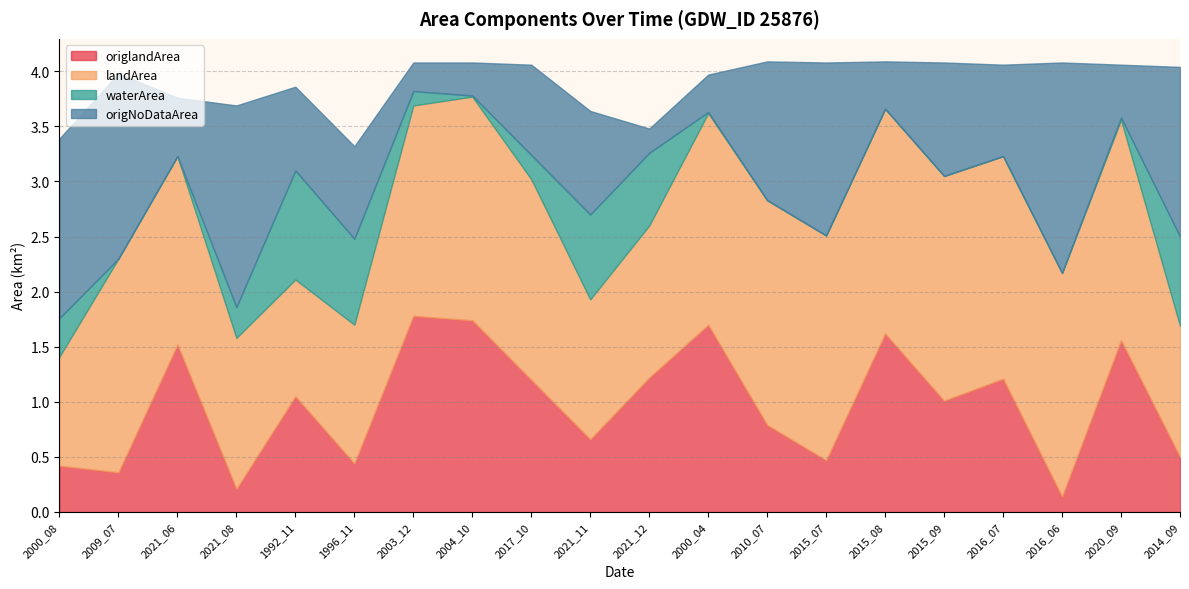

At which category does landArea reach its first local valley?

1992_11